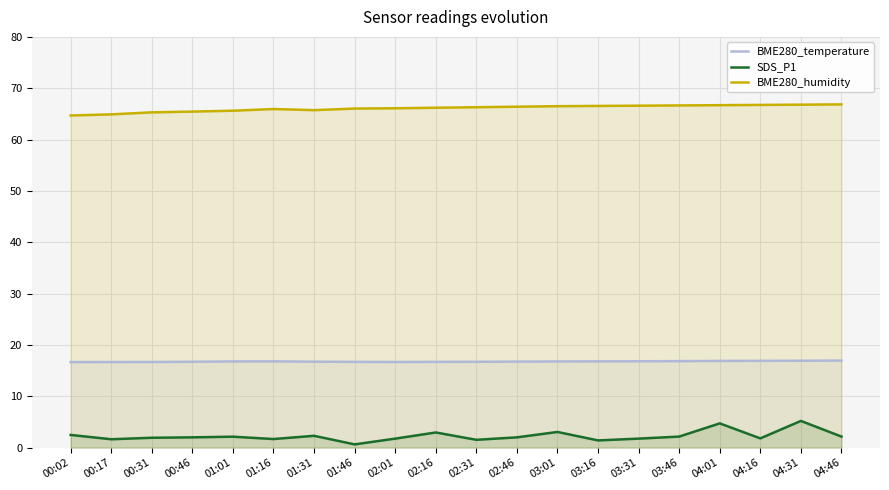

What is the average value of the BME280_humidity series?

66.1